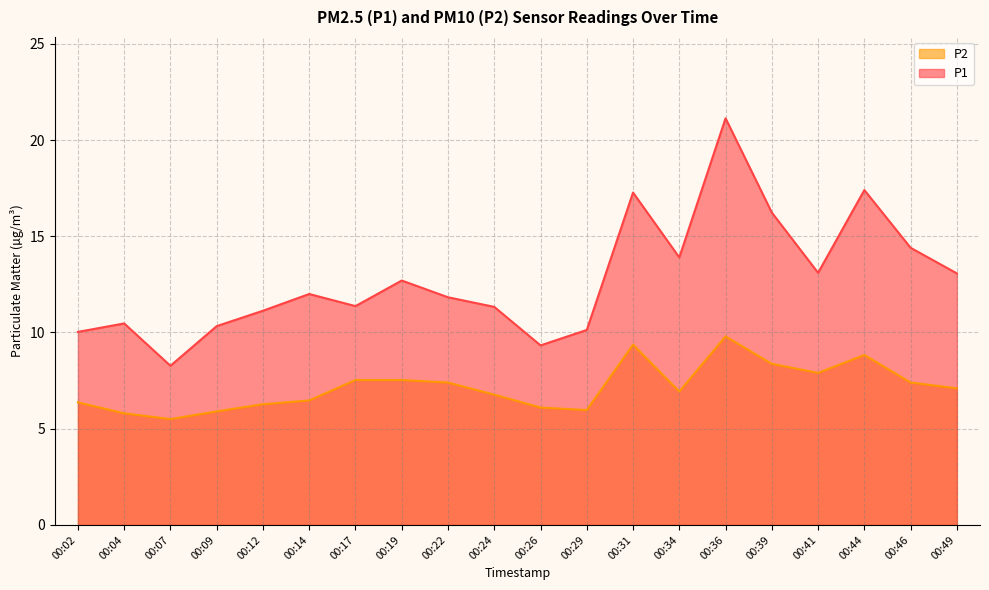

True or false: P1 and P2 intersect in this chart.

False